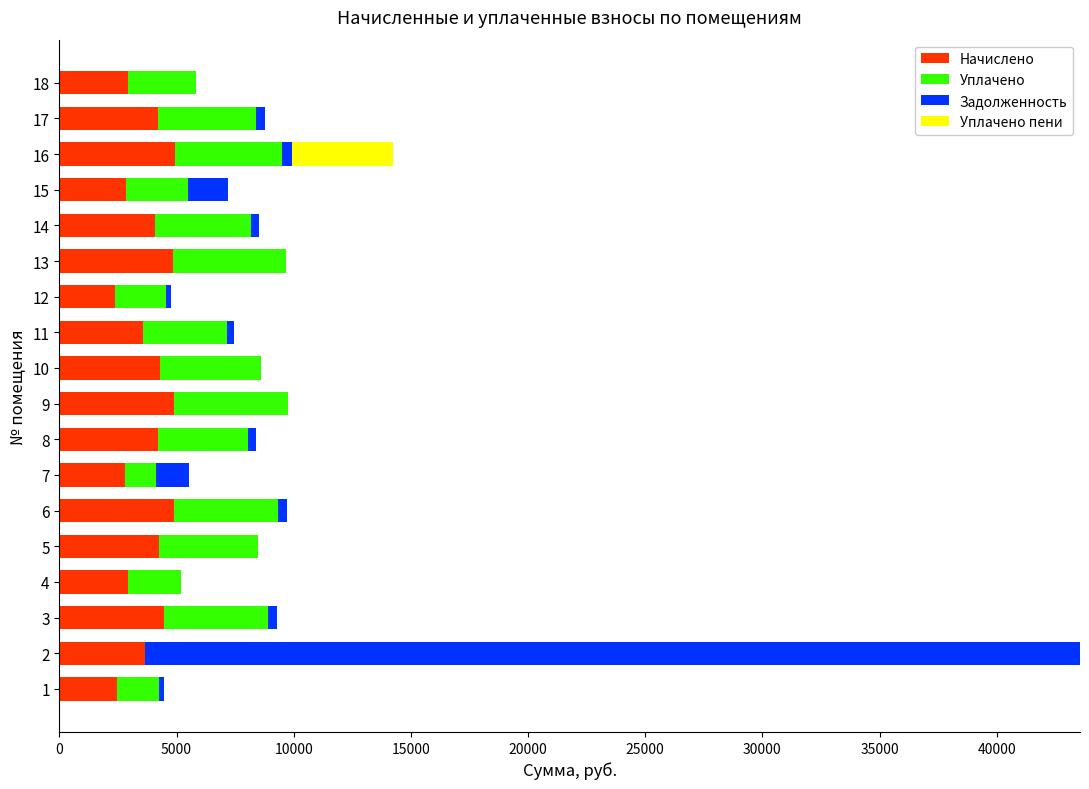

What are all the series names shown in the legend?

Начислено, Уплачено, Задолженность, Уплачено пени